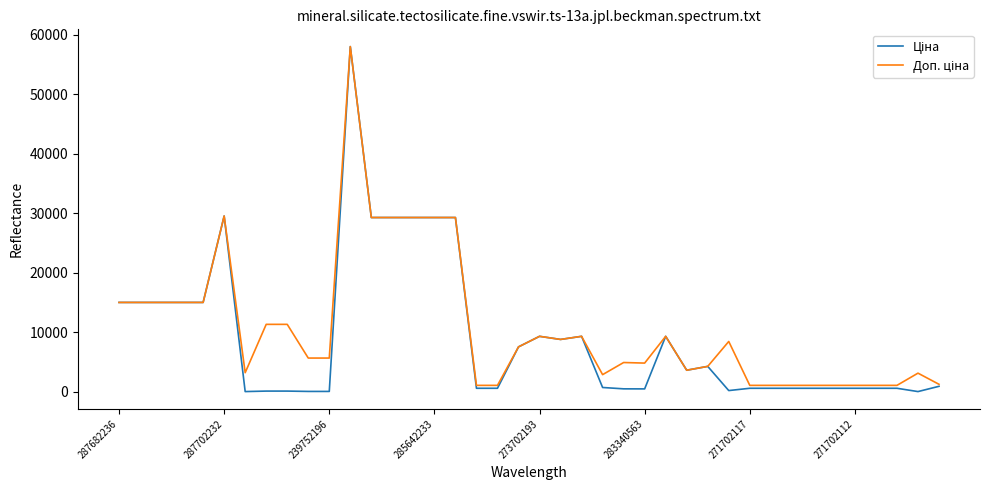

What is the greatest value displayed?

58037.0